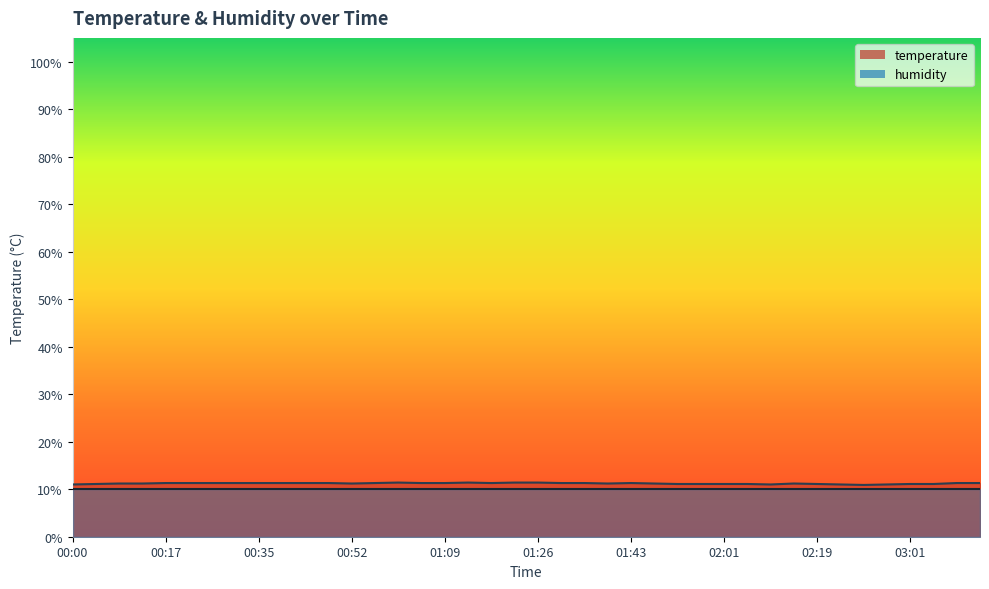

What is the difference between the values at 02:56 and 03:15?

0.3